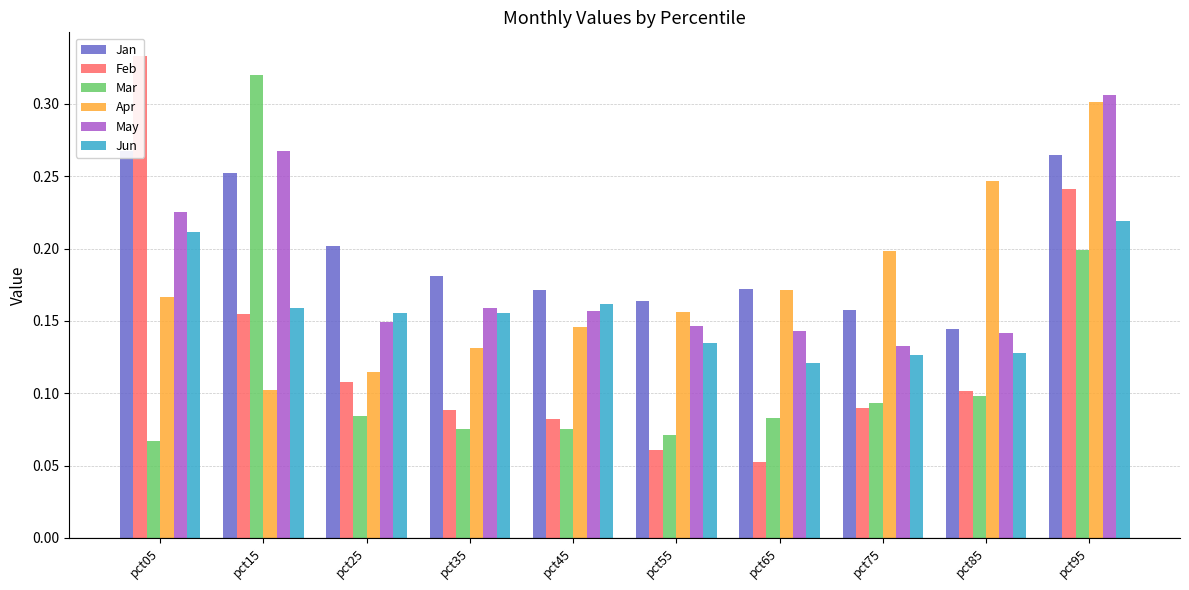

What is the value of the May bar at the 10th from the left?

0.3